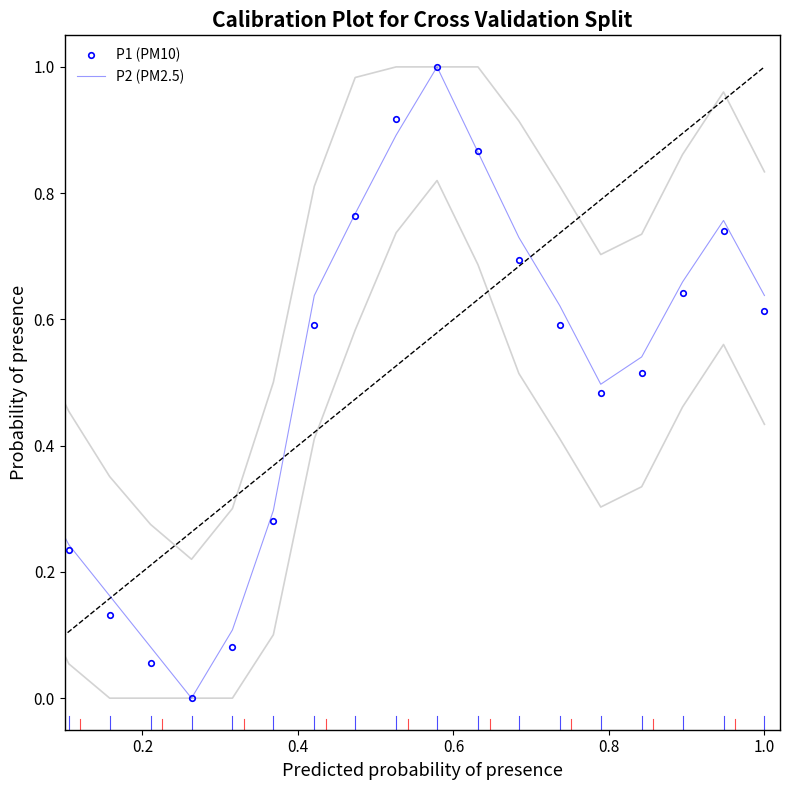

How many intersections are there between P2 (PM2.5) and P1 (PM10)?

4